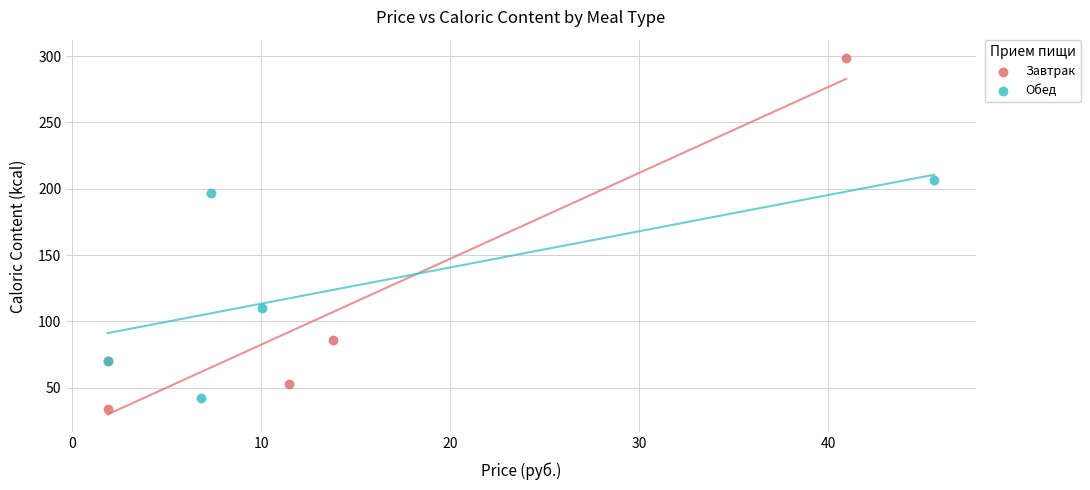

Which series has the largest Y range (max minus min)?

Завтрак